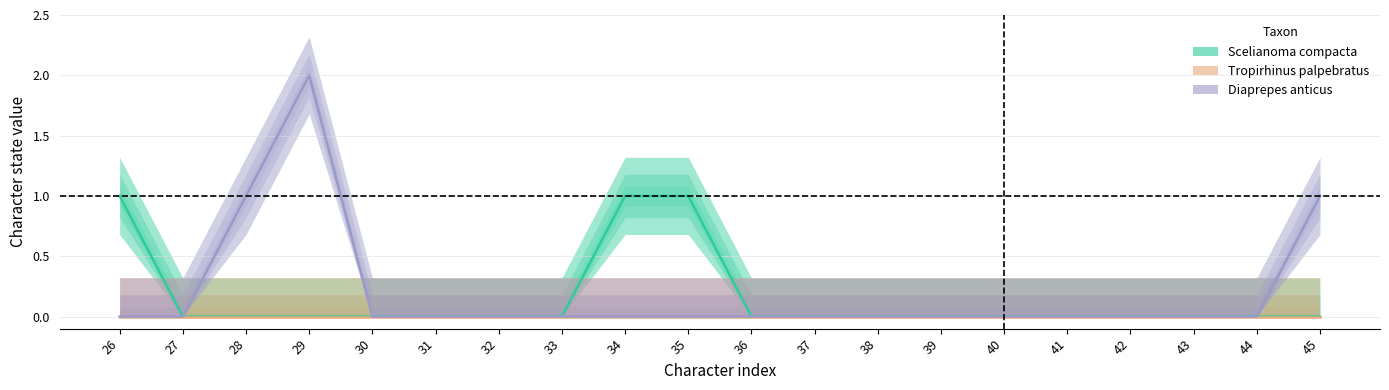

True or false: Tropirhinus palpebratus has more than 0 points higher than both neighbors.

False